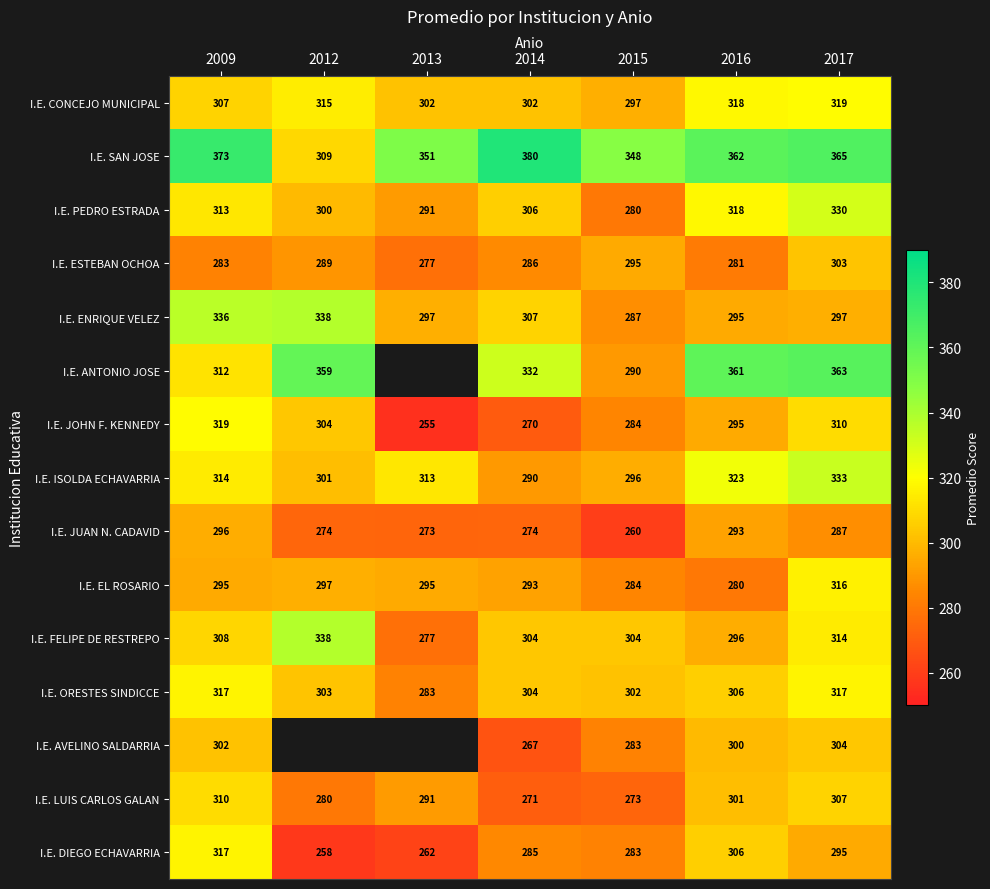

What is the total value across all series at 2017?

4760